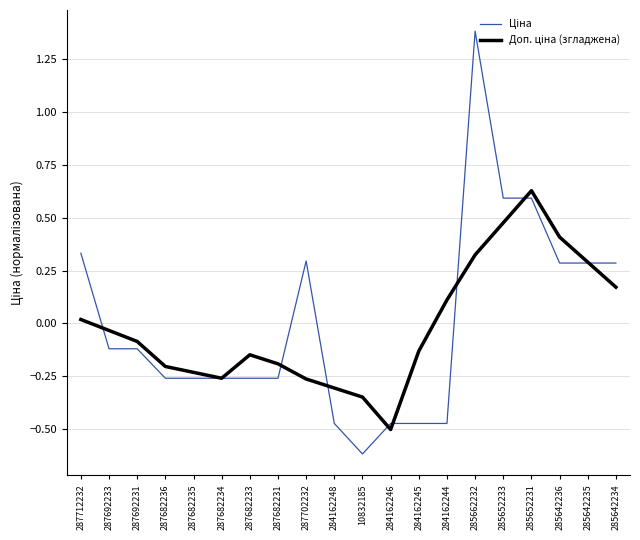

What is the greatest value displayed?

1.4